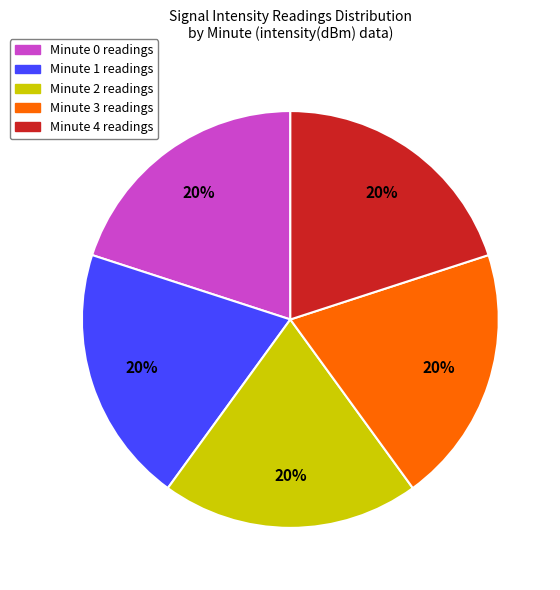

Is Minute 4 readings the majority of the pie?

No